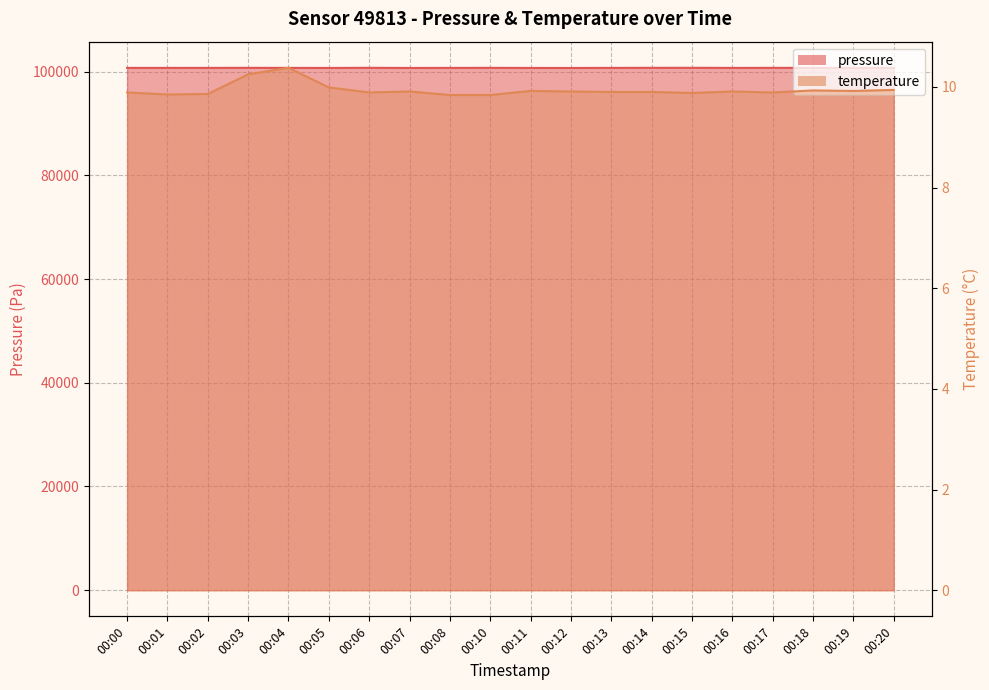

Is the value of pressure at 00:14 greater than the value of temperature at 00:12?

Yes